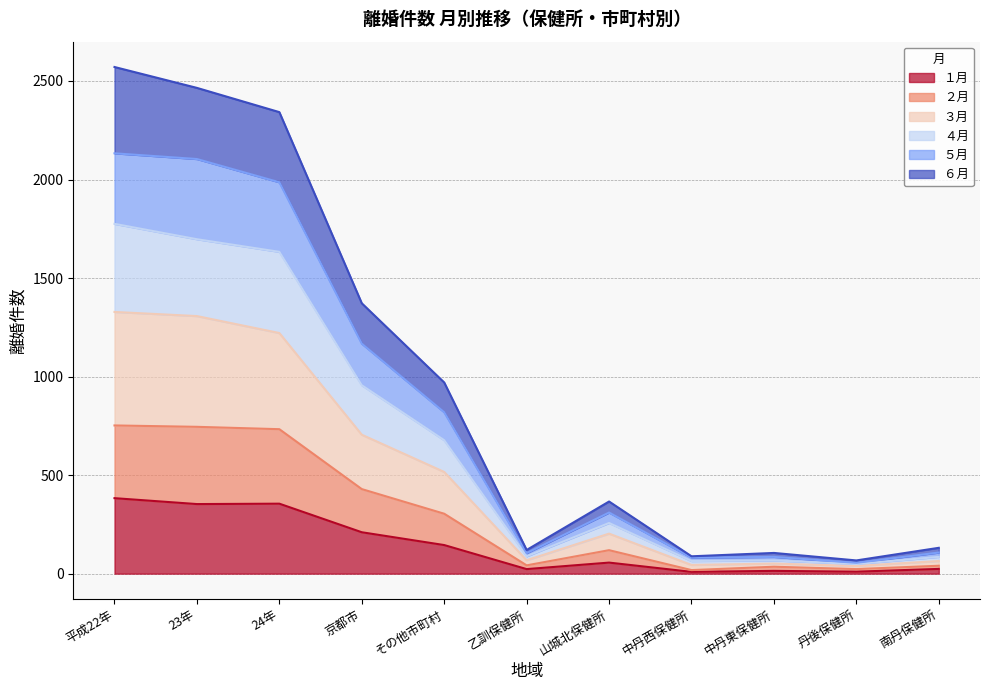

At which category is the sum across all series the highest?

平成22年